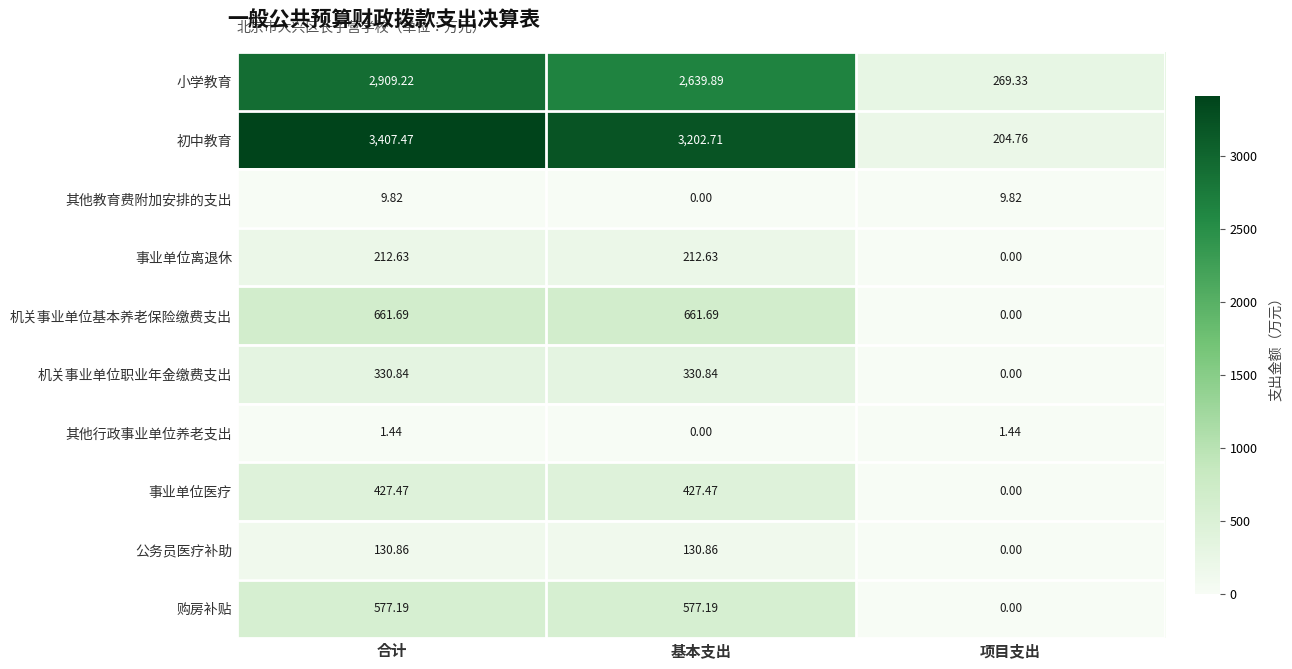

At how many categories does at least one series exceed 1144?

2